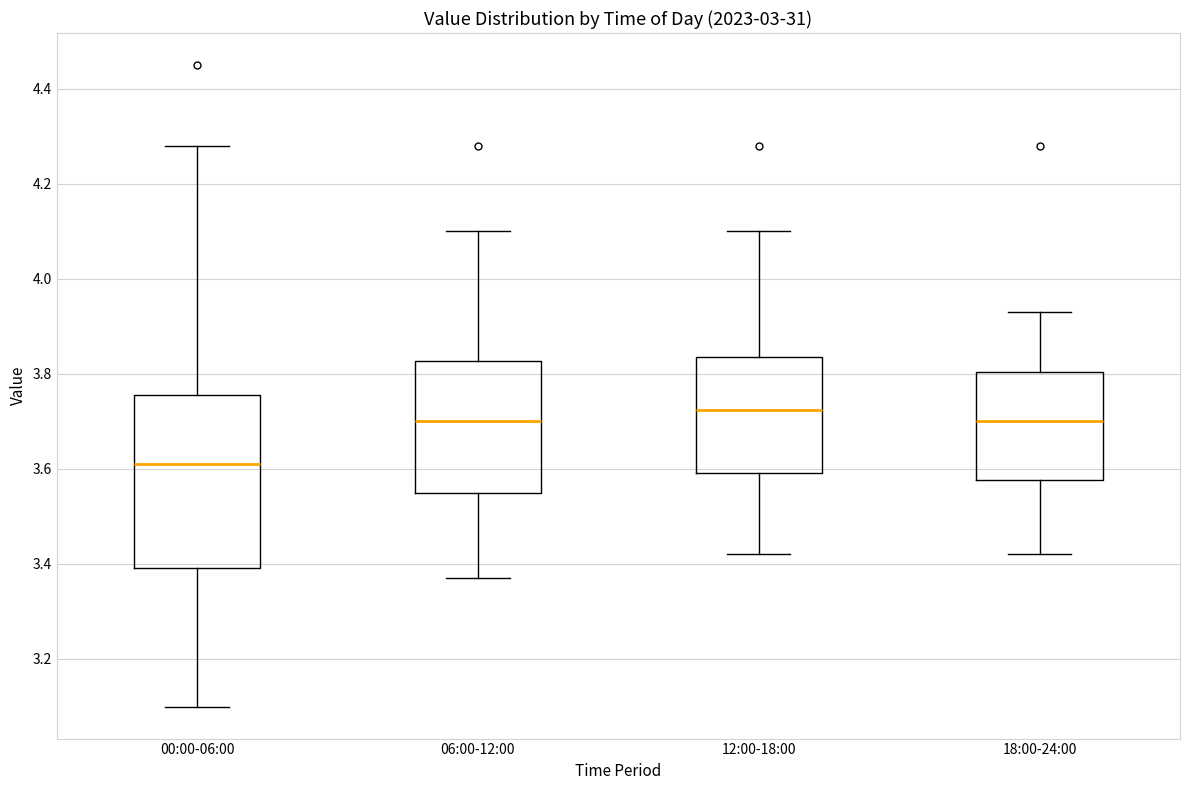

Which box is the tallest, from its lower edge to its upper edge?

00:00-06:00